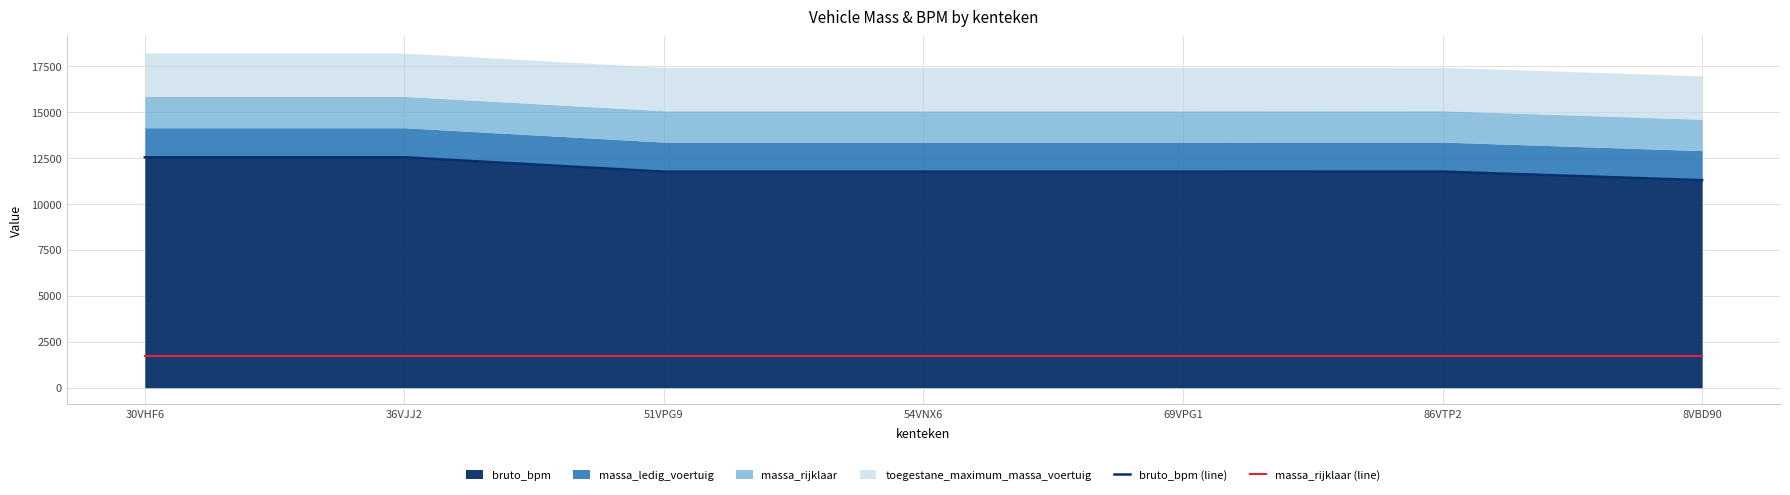

Which category has the highest value across all series?

30VHF6